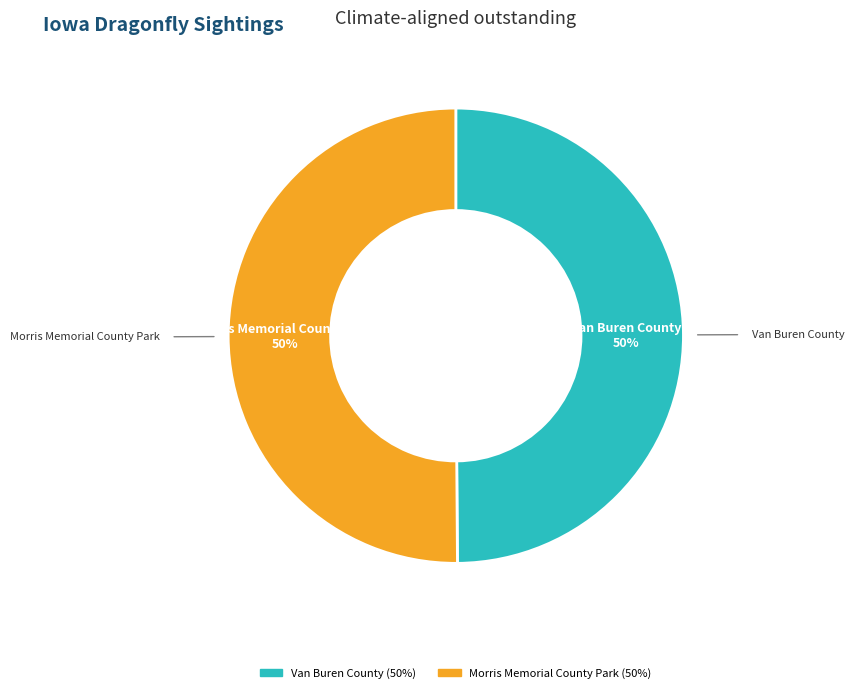

Approximately how many times larger is the value at Morris Memorial County Park compared to Van Buren County?

1.0